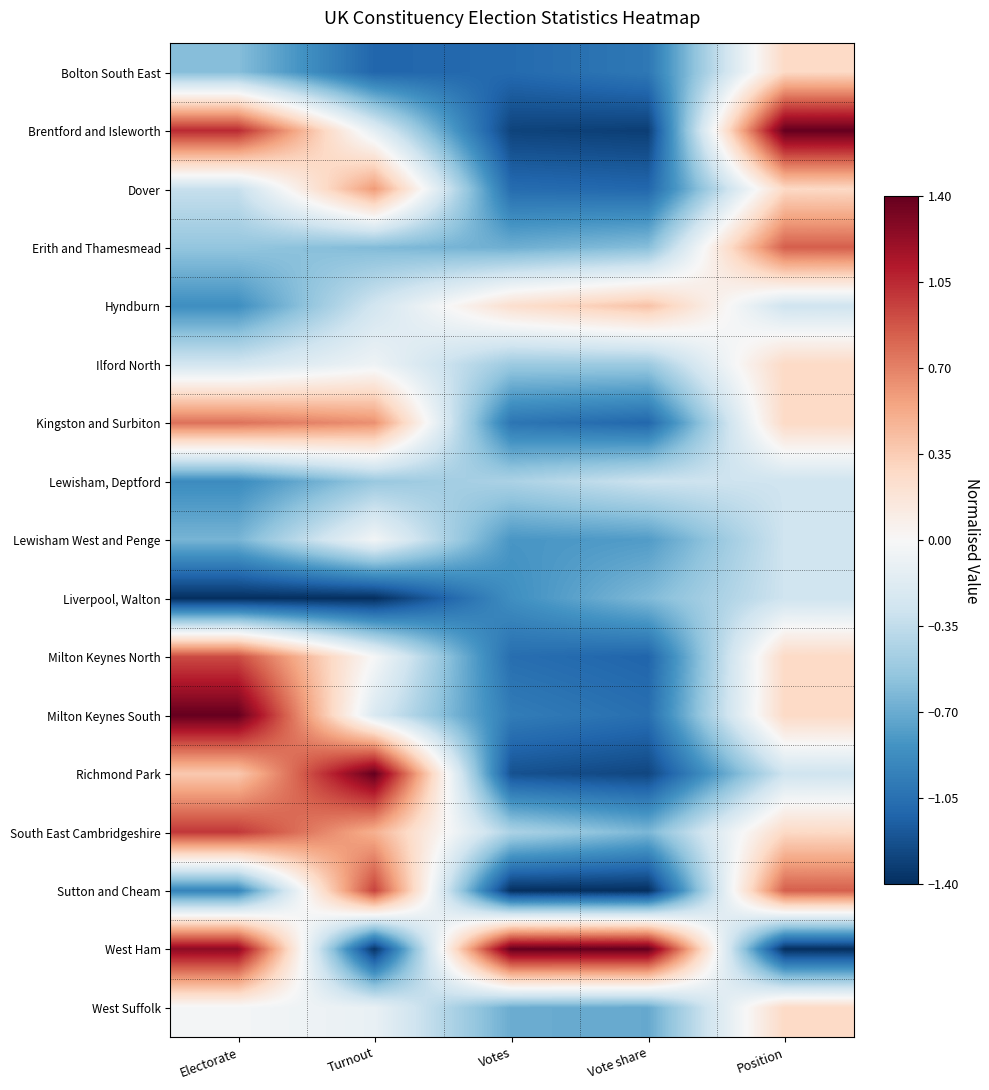

Which has a higher value, Turnout or Votes?

Votes